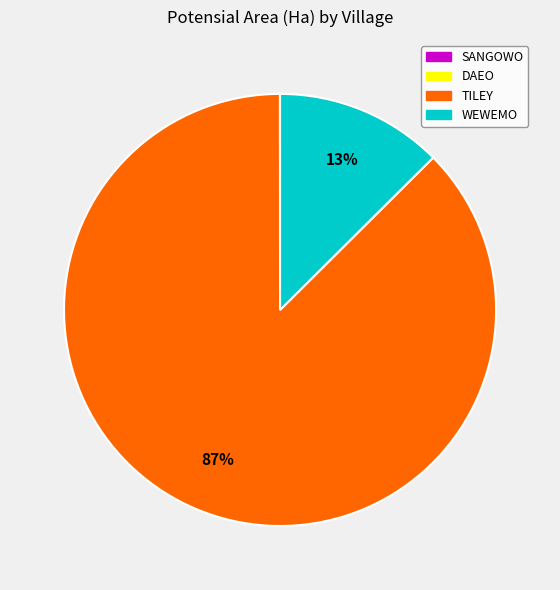

Which category has the biggest portion of the pie?

TILEY